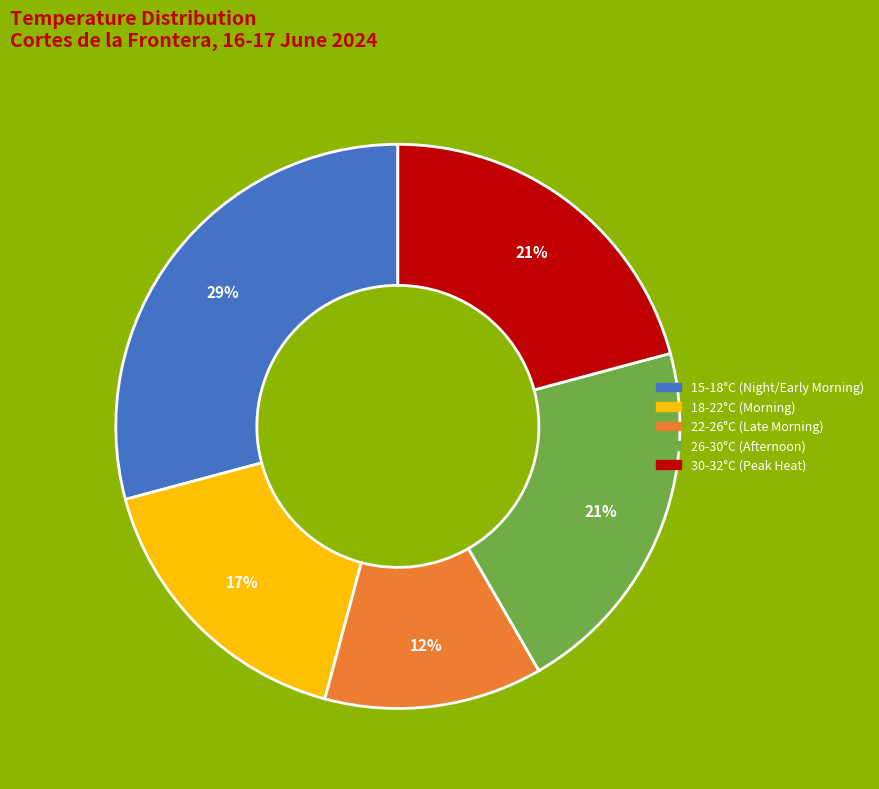

How many segments does this pie chart have?

5